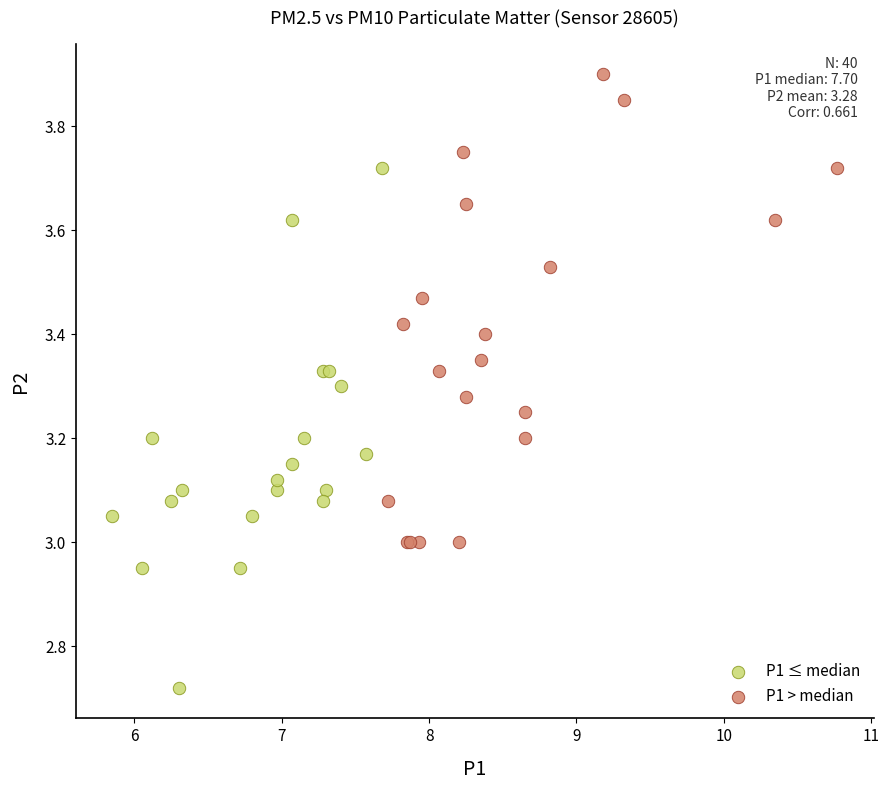

What are all the series names shown in the legend?

P1 ≤ median, P1 > median